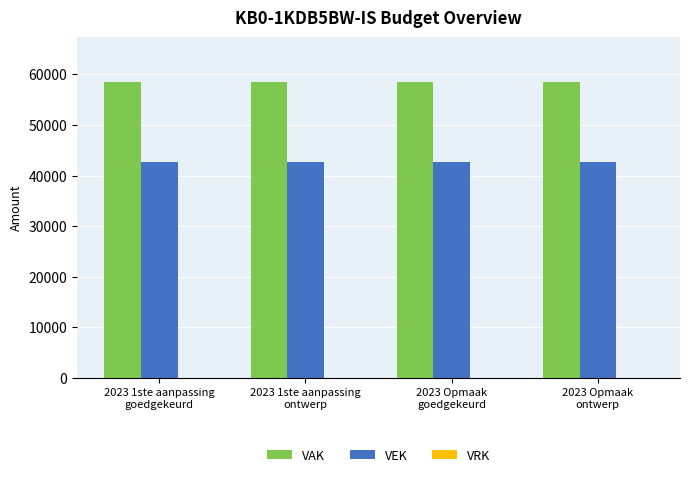

At how many categories does at least one series exceed 48327?

4